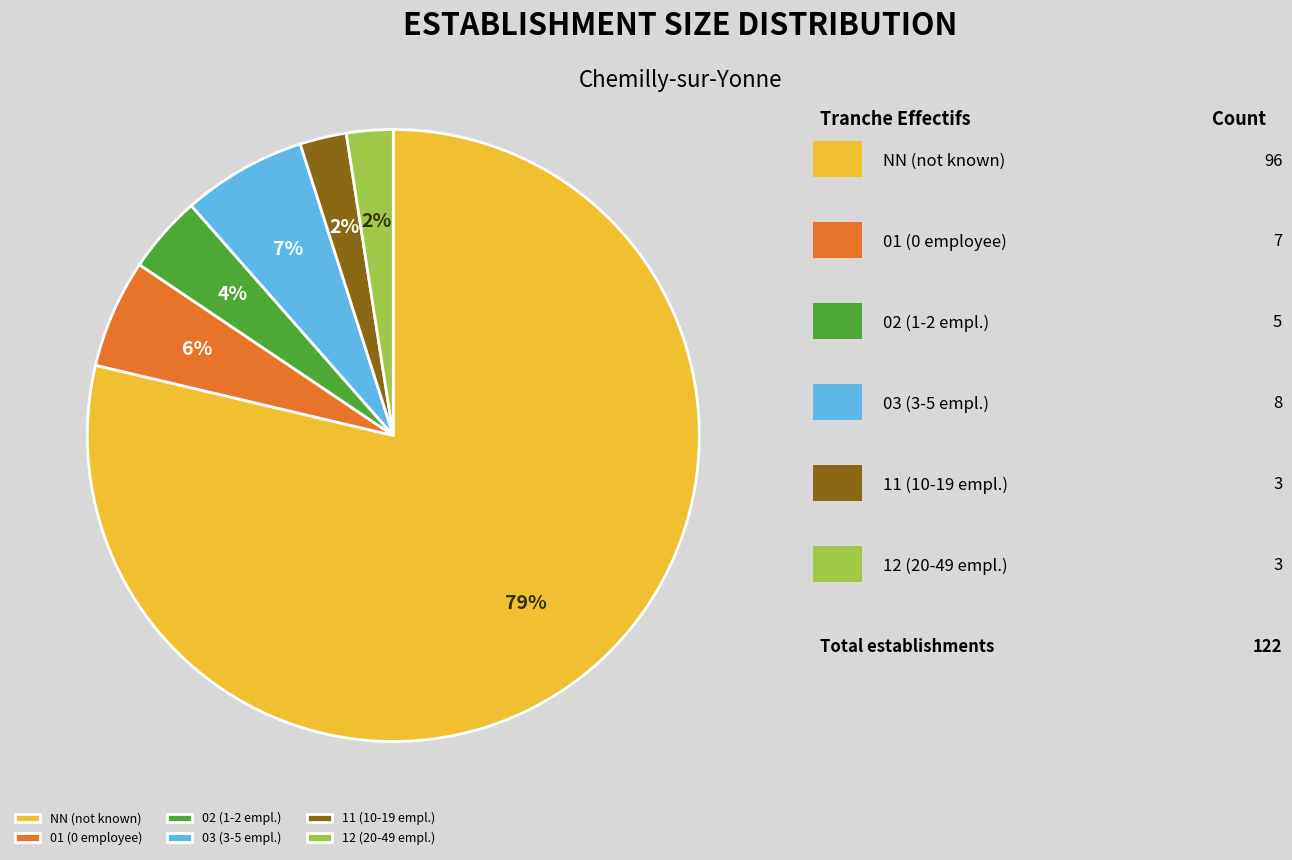

To the nearest percent, what portion does 03 represent?

7%